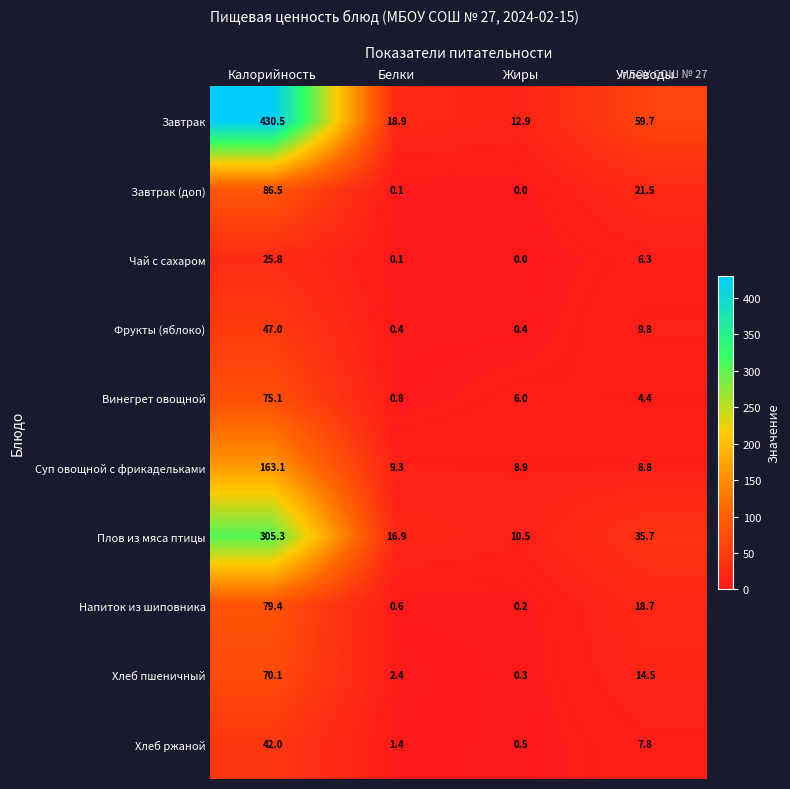

What is the spread (max minus min) of values at Жиры?

12.9